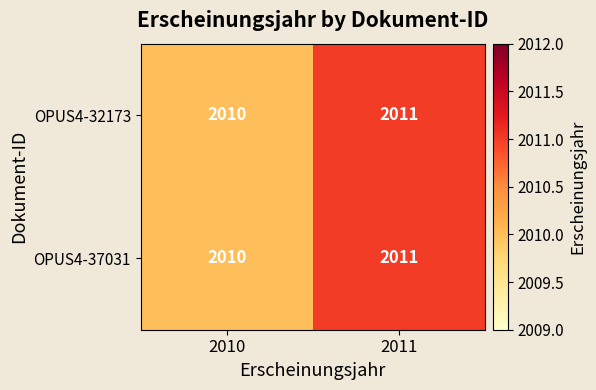

Rank the categories by OPUS4-32173 value from lowest to highest.

2010, 2011